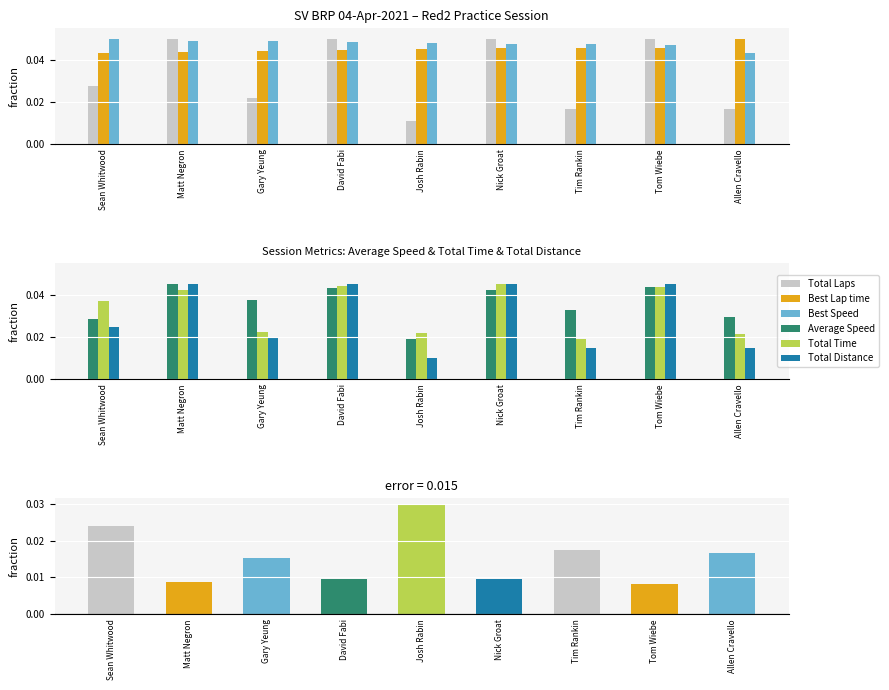

Rank the categories by Total Laps value from lowest to highest.

Josh Rabin, Tim Rankin, Allen Cravello, Gary Yeung, Sean Whitwood, Matt Negron, David Fabi, Nick Groat, Tom Wiebe